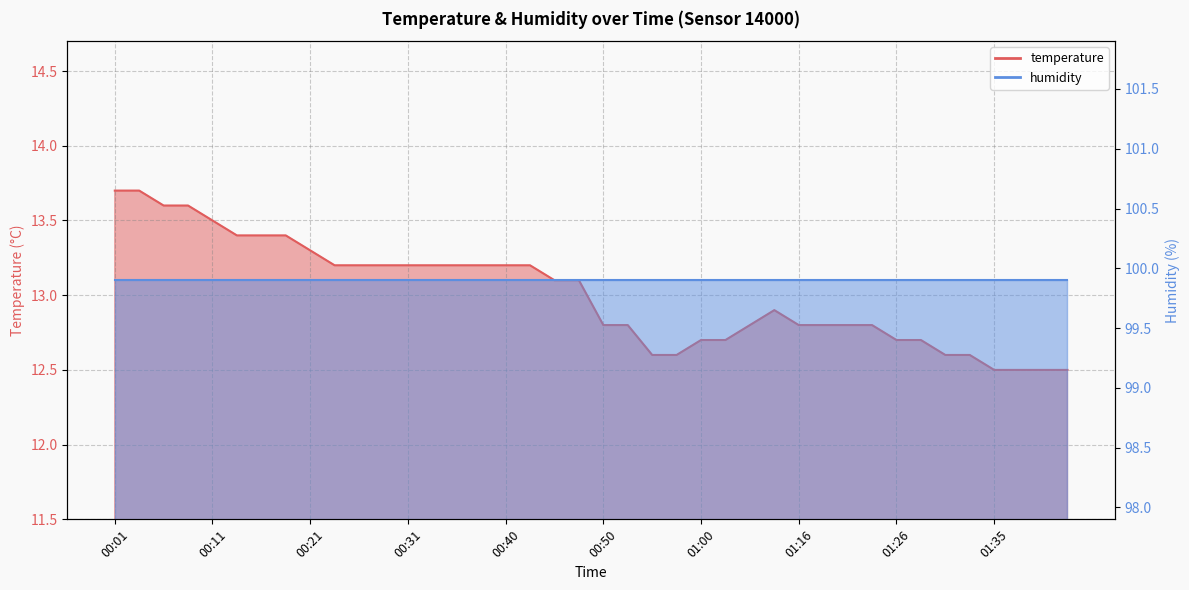

Reading right to left, what are all the values shown in this chart?

01:43=12.5	01:40=12.5	01:38=12.5	01:35=12.5	01:33=12.6	01:31=12.6	01:28=12.7	01:26=12.7	01:23=12.8	01:21=12.8	01:18=12.8	01:16=12.8	01:10=12.9	01:05=12.8	01:02=12.7	01:00=12.7	00:57=12.6	00:55=12.6	00:53=12.8	00:50=12.8	00:48=13.1	00:45=13.1	00:43=13.2	00:40=13.2	00:38=13.2	00:36=13.2	00:33=13.2	00:31=13.2	00:28=13.2	00:26=13.2	00:23=13.2	00:21=13.3	00:19=13.4	00:16=13.4	00:14=13.4	00:11=13.5	00:09=13.6	00:06=13.6	00:04=13.7	00:01=13.7